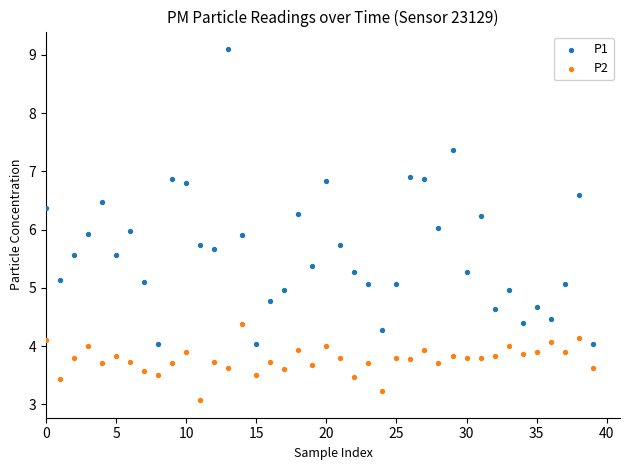

In the P2 series, what Y value is closest to 3?

3.1